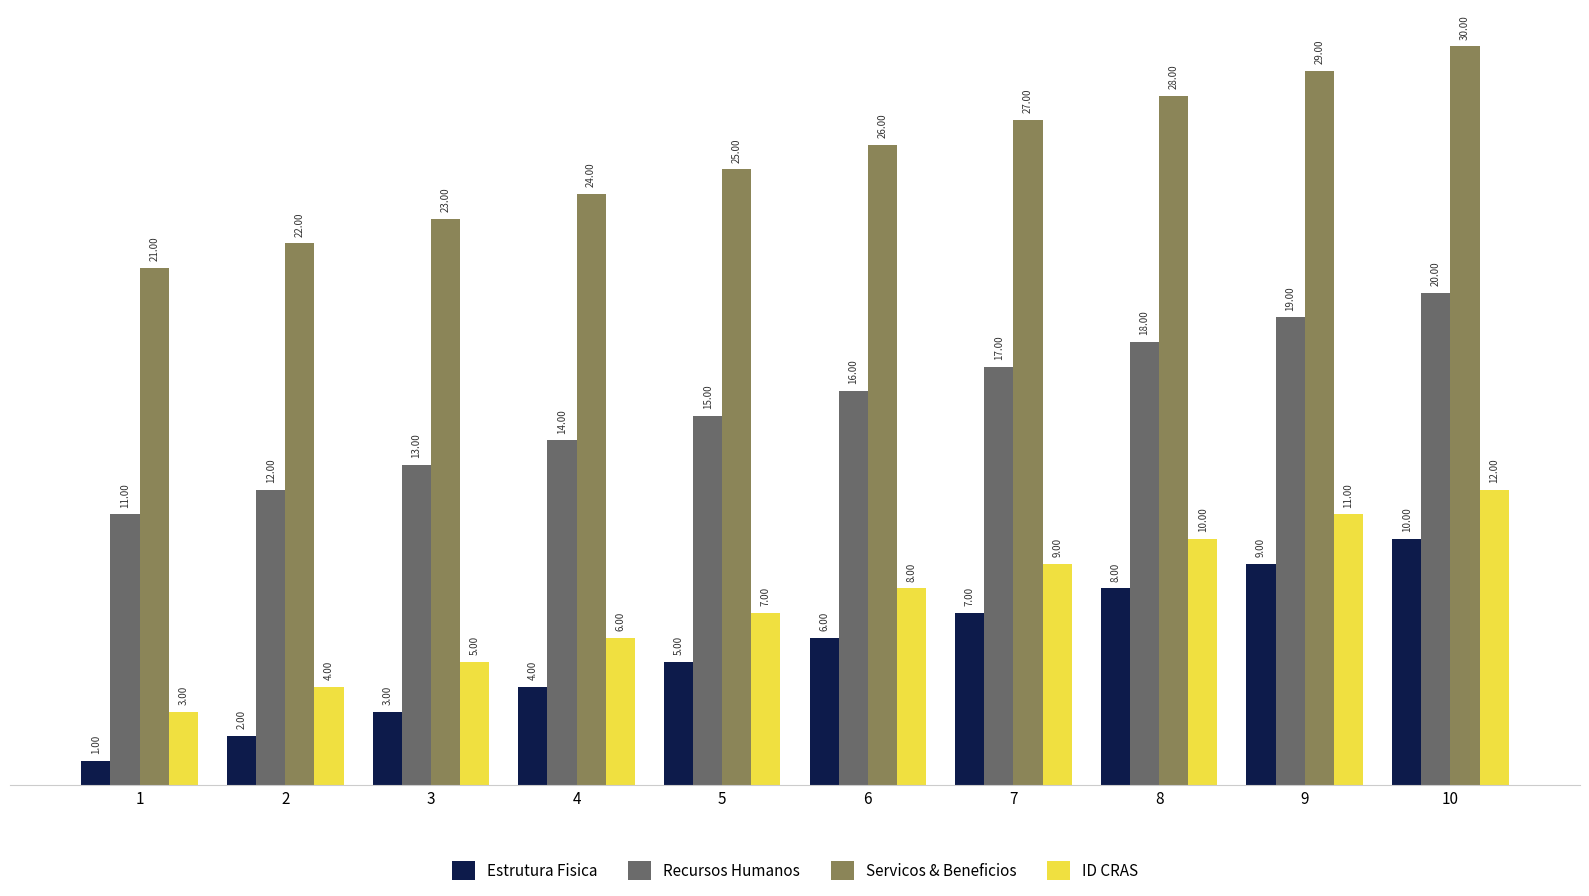

What are all the series names shown in the legend?

Estrutura Fisica, Recursos Humanos, Servicos & Beneficios, ID CRAS